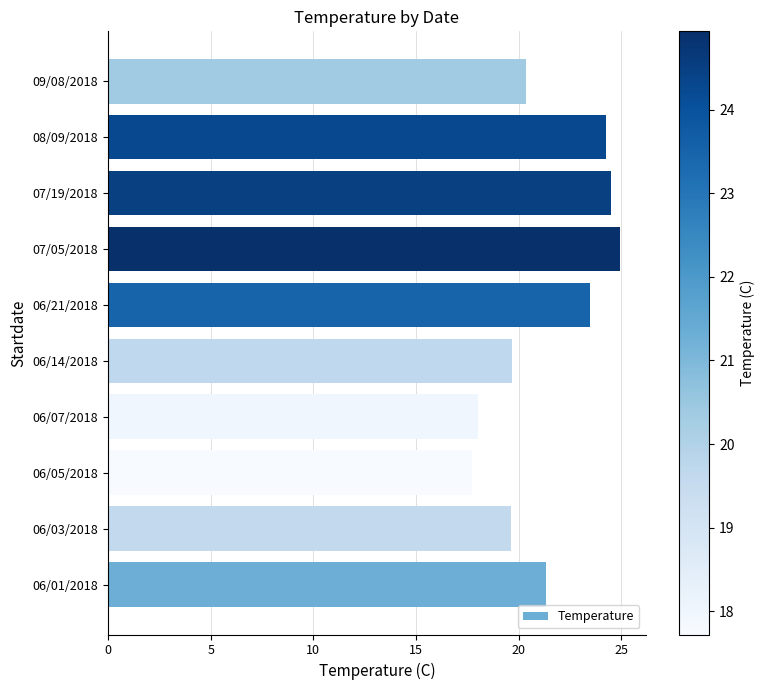

What is the maximum value shown in the chart?

24.9